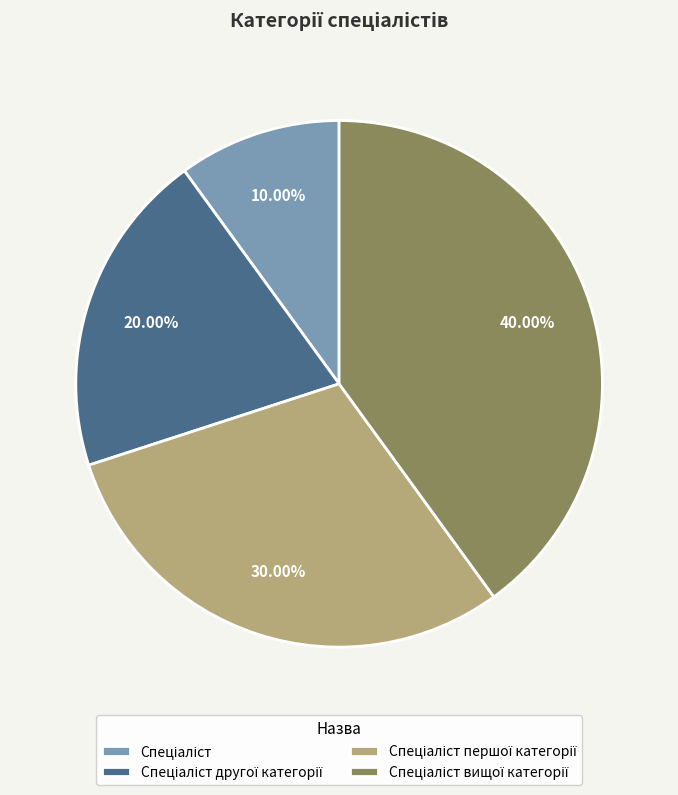

Is there a majority slice in this chart?

No